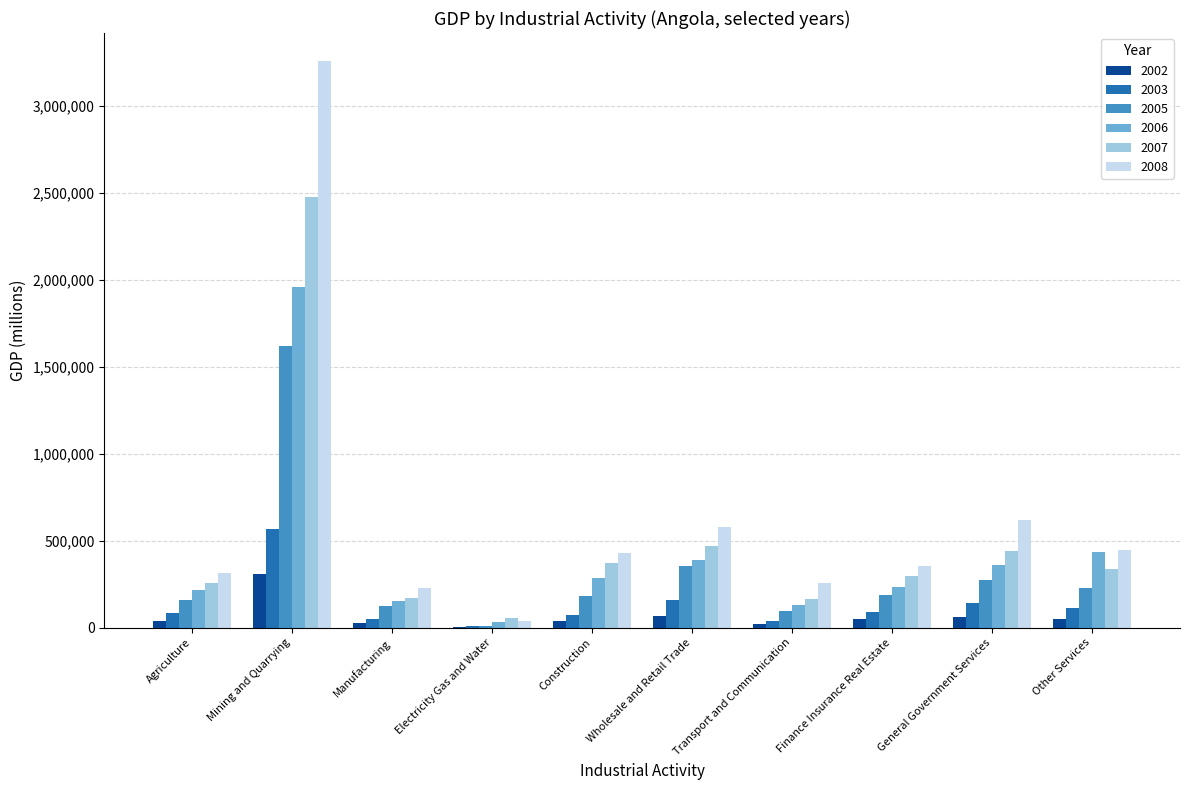

True or false: 2008 has a value of 969293.0 at Wholesale and Retail Trade.

False